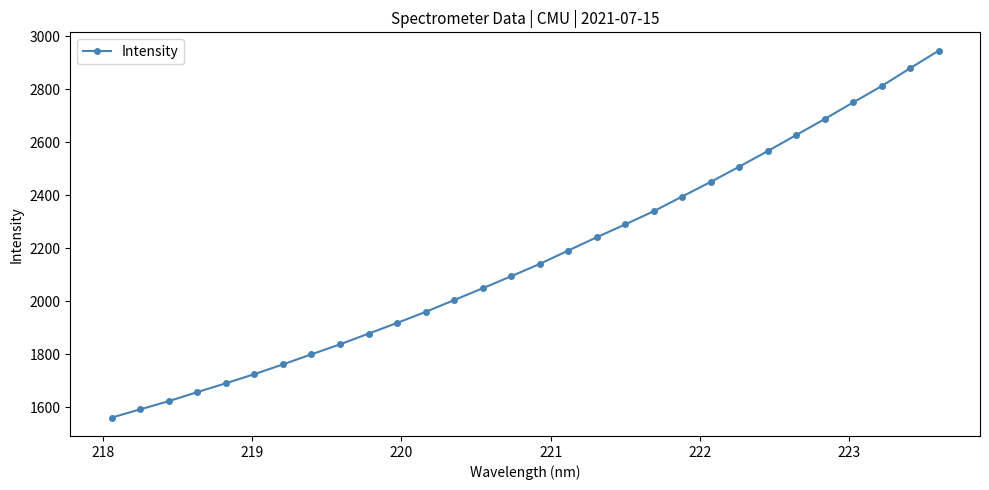

What is the difference between the second highest and second lowest values?

1288.6